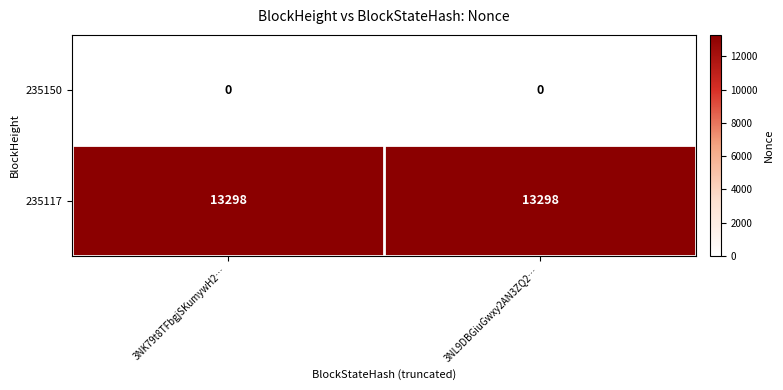

Rank the series at 3NL9DBGiuGwxy2AN3ZQ2… from highest to lowest value.

235117, 235150